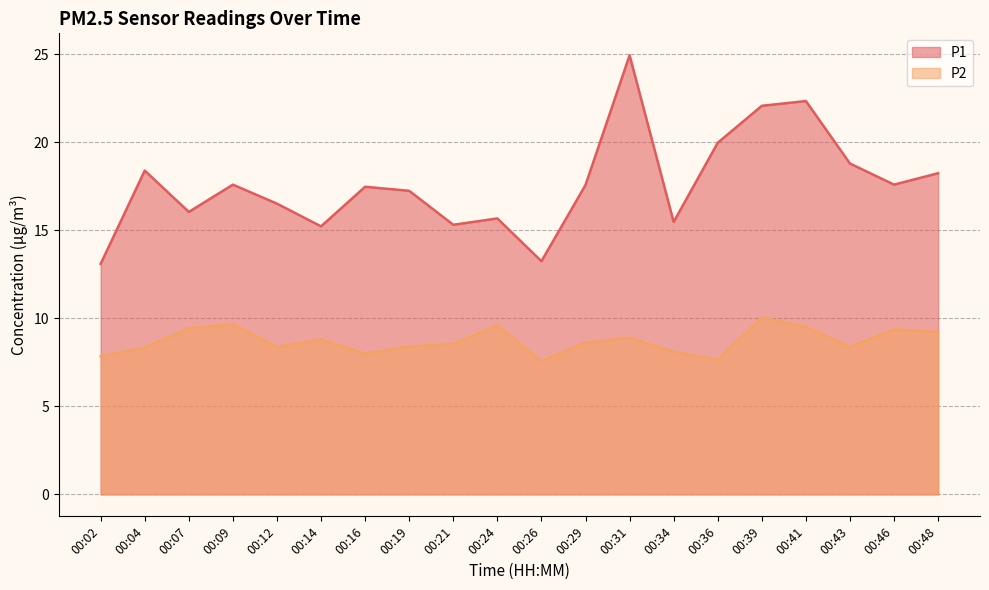

What is the highest value of the P2 series?

10.1